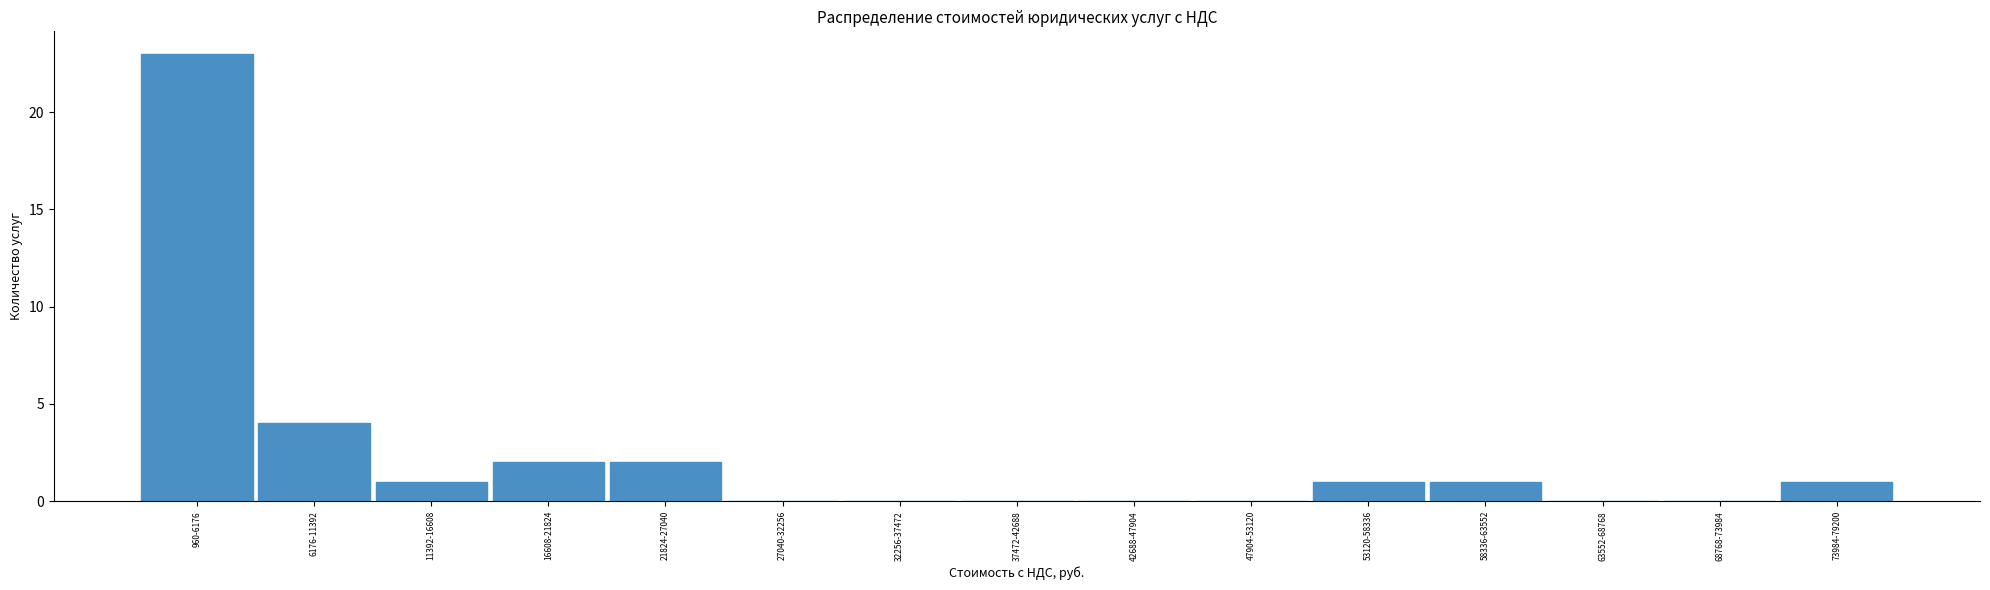

Reading left to right, list all the values displayed in this chart.

960-6176=23	6176-11392=4	11392-16608=1	16608-21824=2	21824-27040=2	27040-32256=0	32256-37472=0	37472-42688=0	42688-47904=0	47904-53120=0	53120-58336=1	58336-63552=1	63552-68768=0	68768-73984=0	73984-79200=1